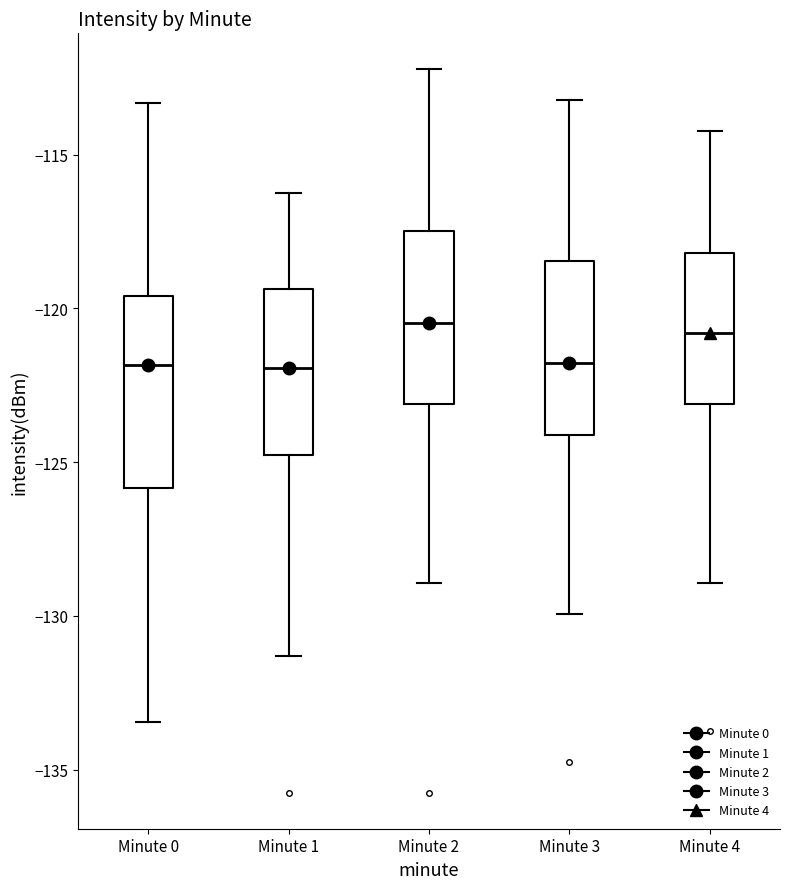

Reading left to right, read every box against the y-axis: the position of its median line, the range the box covers, and the ends of its whiskers. The values are not printed on the chart, so give them approximately, as read against the axis.

Minute 0: median -122.0, box -126.0 to -119.5, whiskers -133.5 to -113.5
Minute 1: median -122.0, box -125.0 to -119.5, whiskers -131.5 to -116.0
Minute 2: median -120.5, box -123.0 to -117.5, whiskers -129.0 to -112.0
Minute 3: median -122.0, box -124.0 to -118.5, whiskers -130.0 to -113.0
Minute 4: median -121.0, box -123.0 to -118.0, whiskers -129.0 to -114.0